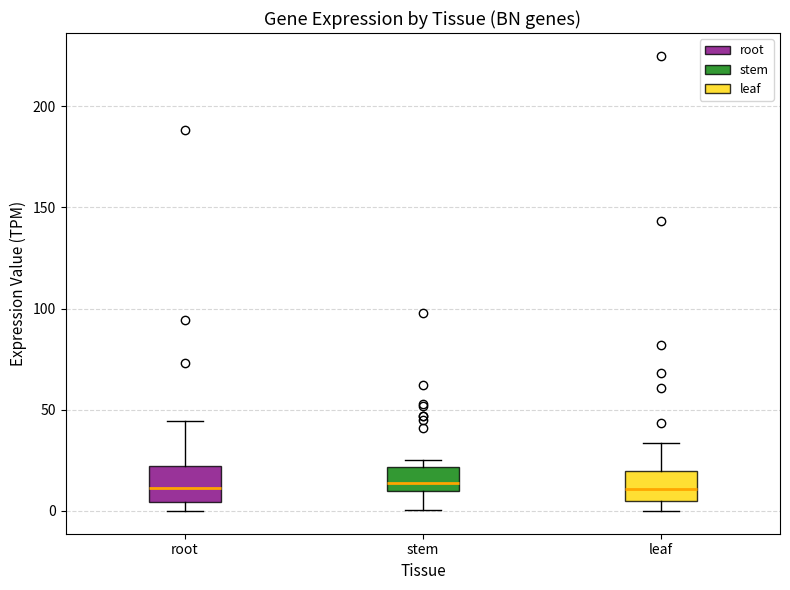

Where is the lower edge of the box for root on the y-axis? The values are not printed on the chart, so give them approximately, as read against the axis.

5